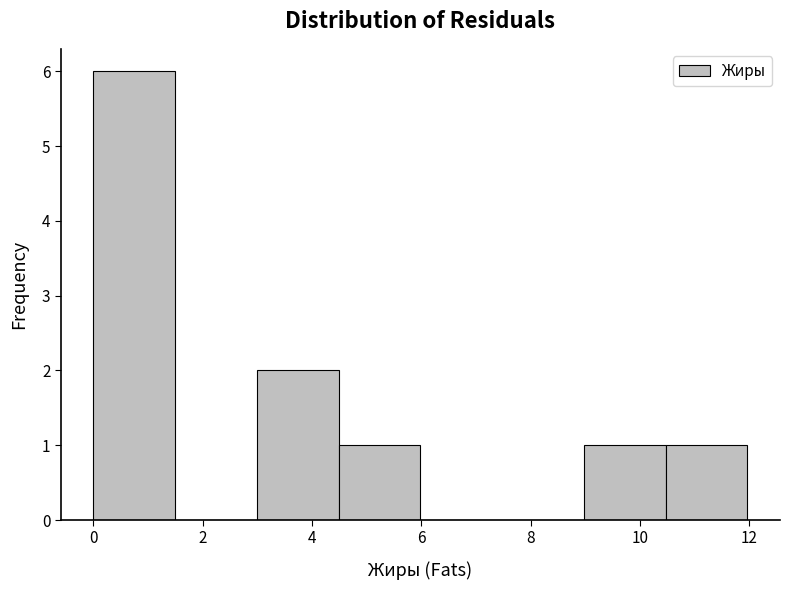

Reading left to right, list every bar in this chart as the range it spans on the x-axis followed by its height. Neither the bar edges nor the heights are printed on the chart, so give them approximately, as read against the axes.

0.0 to 1.4: 6
1.4 to 3.0: 0
3.0 to 4.4: 2
4.4 to 6.0: 1
6.0 to 7.4: 0
7.4 to 9.0: 0
9.0 to 10.4: 1
10.4 to 12.0: 1